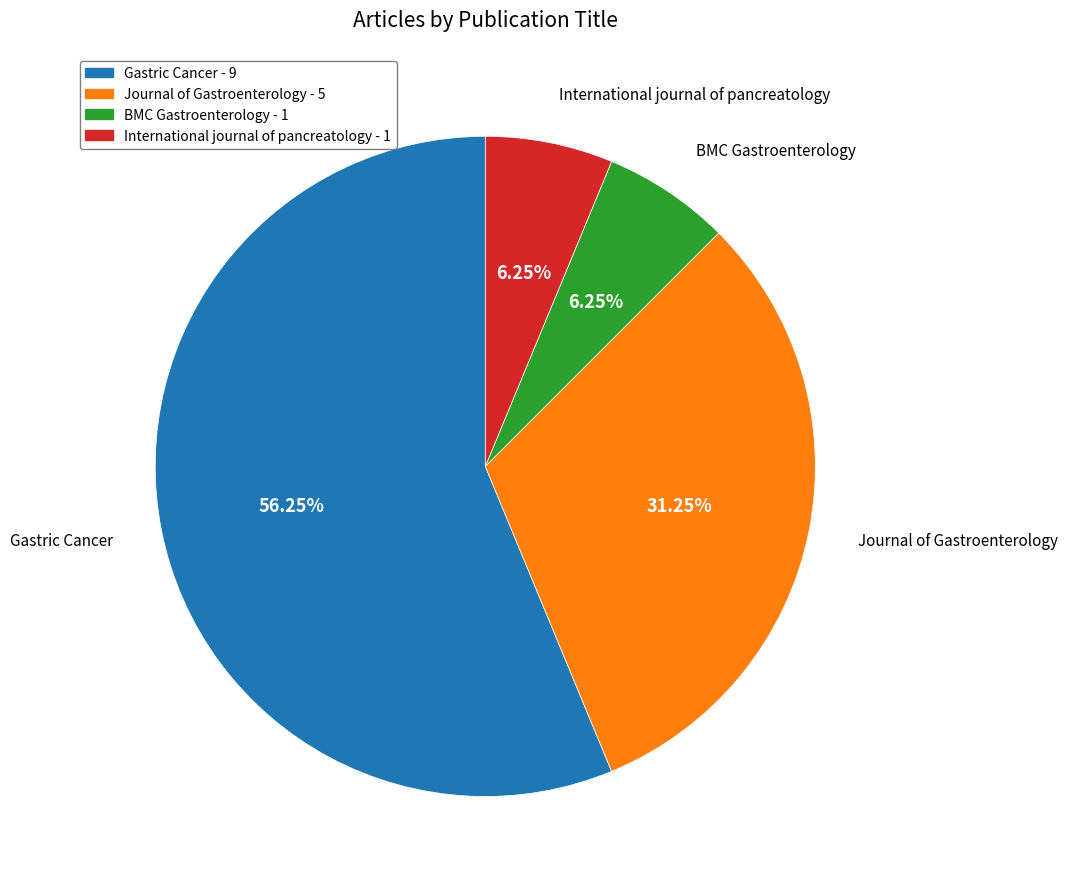

Is the sum of International journal of pancreatology and Gastric Cancer greater than half?

Yes